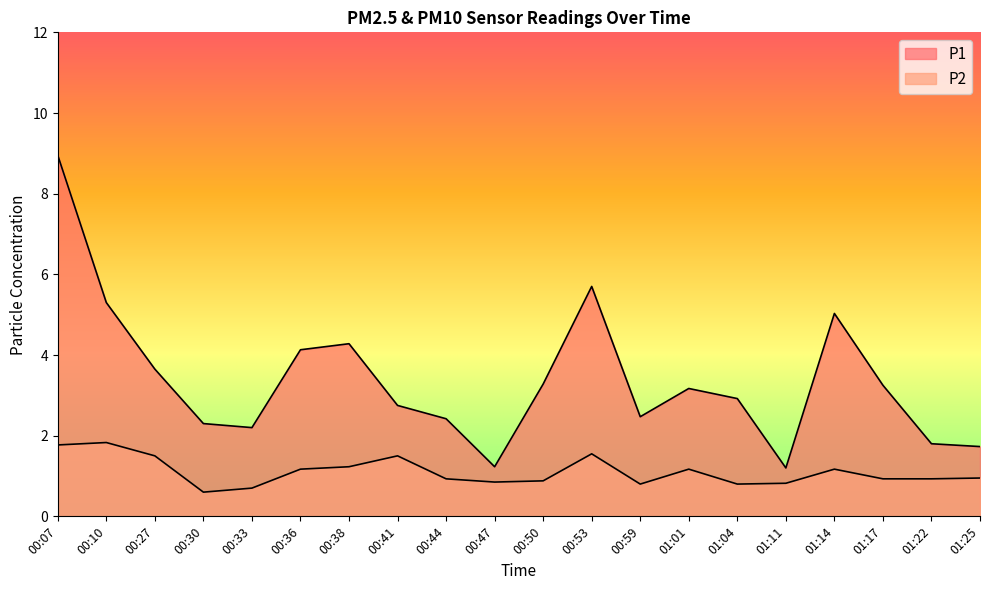

True or false: P2 and P1 cross at least once.

False